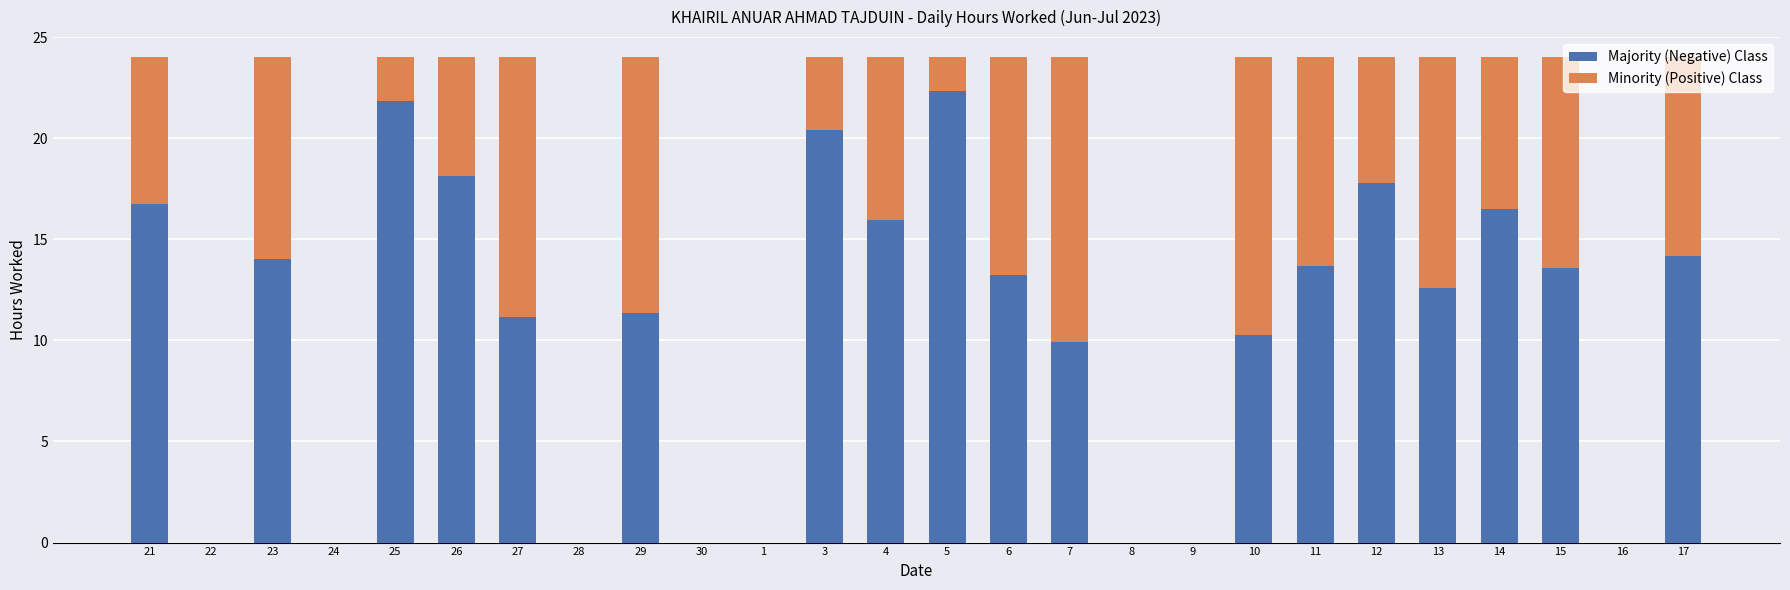

What is the total value across all series at 21?

24.0